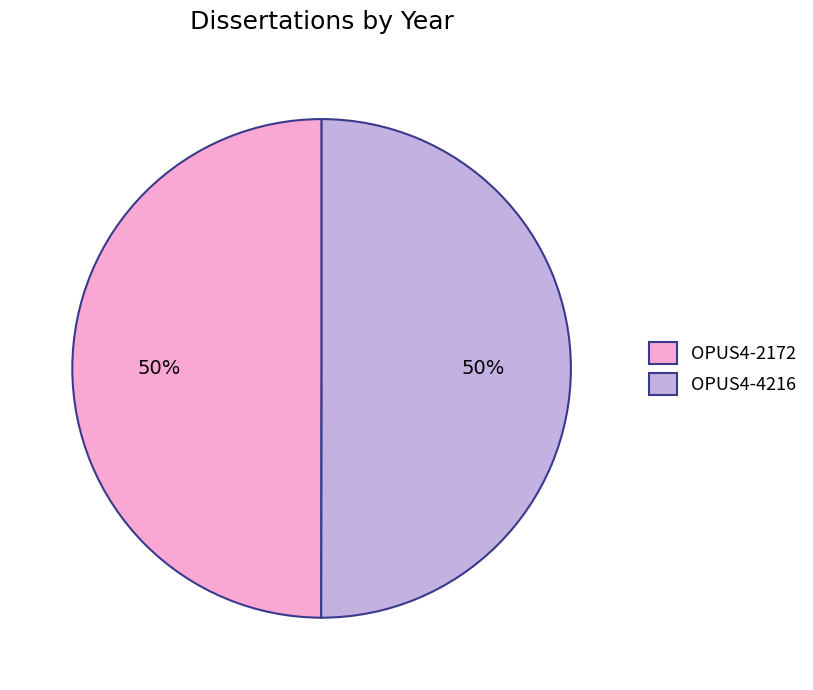

What is the ratio of the value at OPUS4-2172 to the value at OPUS4-4216?

1.0